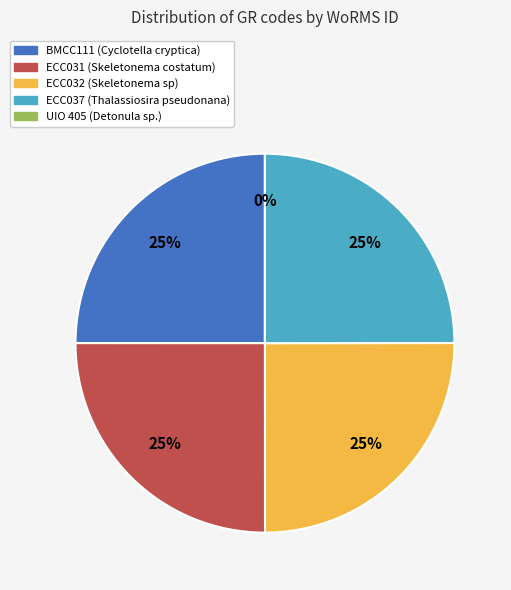

Is it true that ECC037 is 25% of the pie?

True